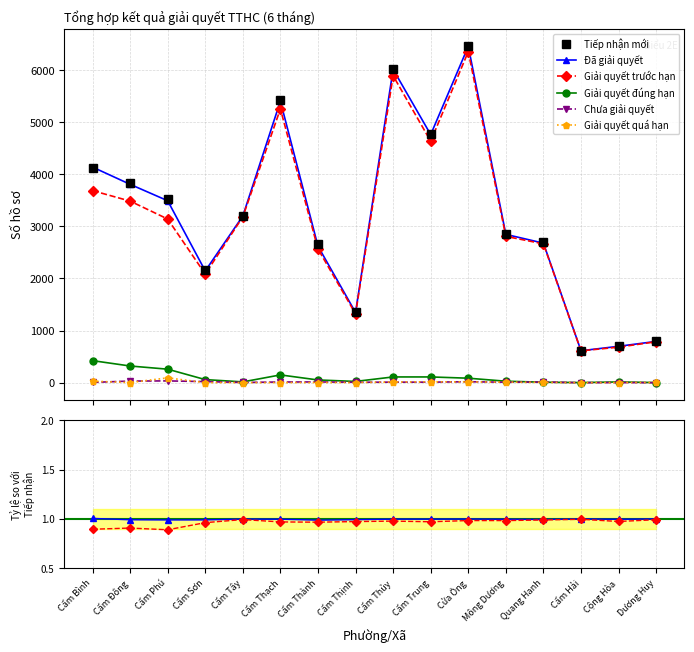

Which category has the highest value across all series?

Cửa Ông